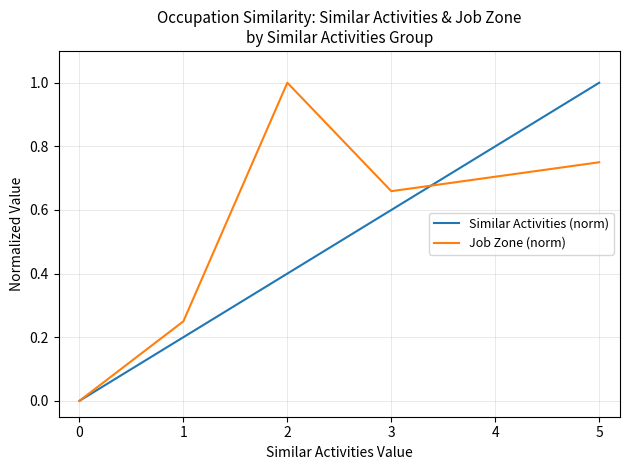

Between 3 and 5, which series saw the biggest shift?

Similar Activities (norm)